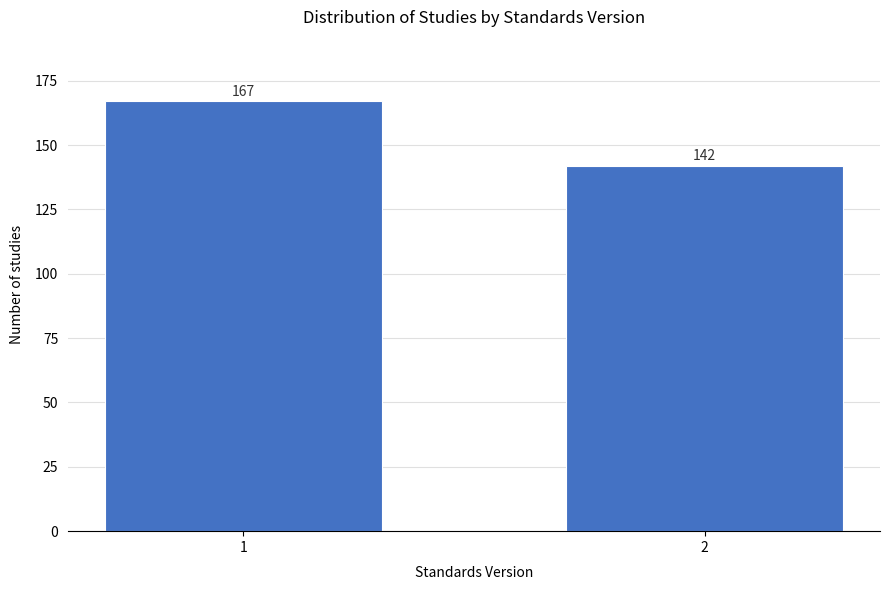

Reading left to right, transcribe all the data shown in this chart.

1=167	2=142